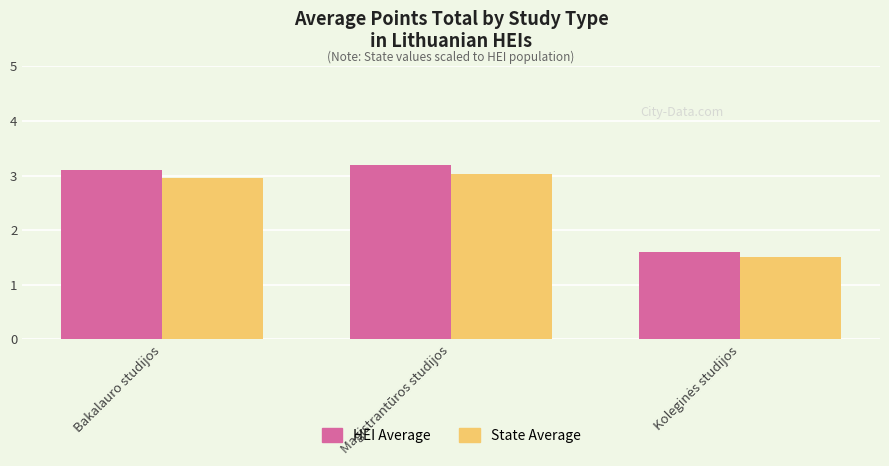

What is the difference between the State Average values at Bakalauro studijos and Magistrantūros studijos?

0.1